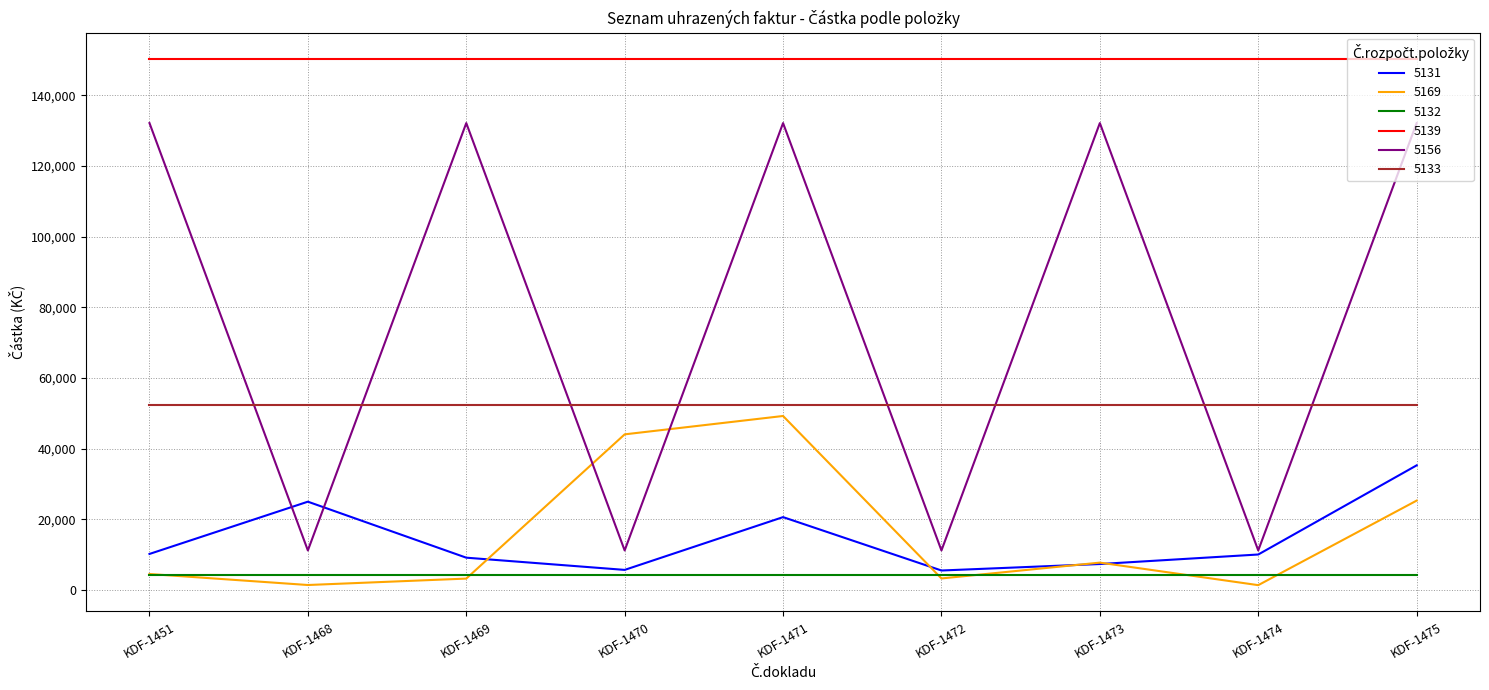

True or false: 5156 and 5131 cross at least once.

True